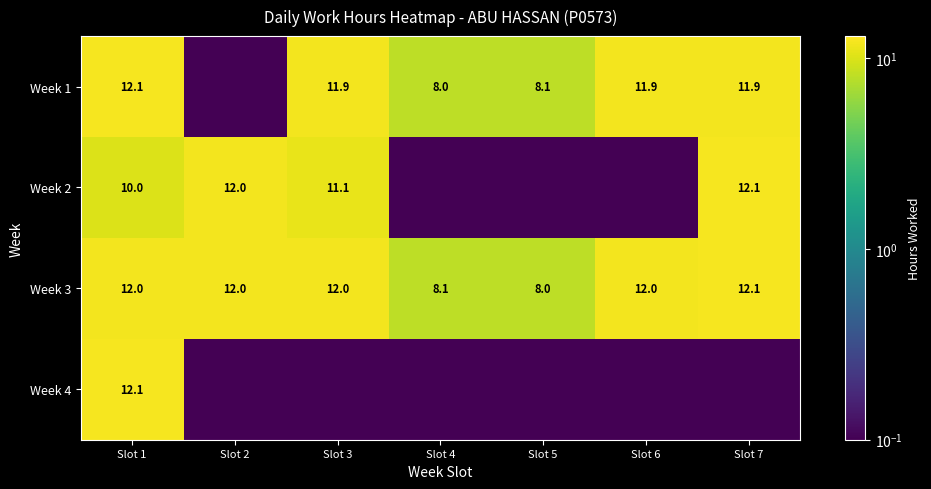

Which series has the largest total across all categories?

Week 3